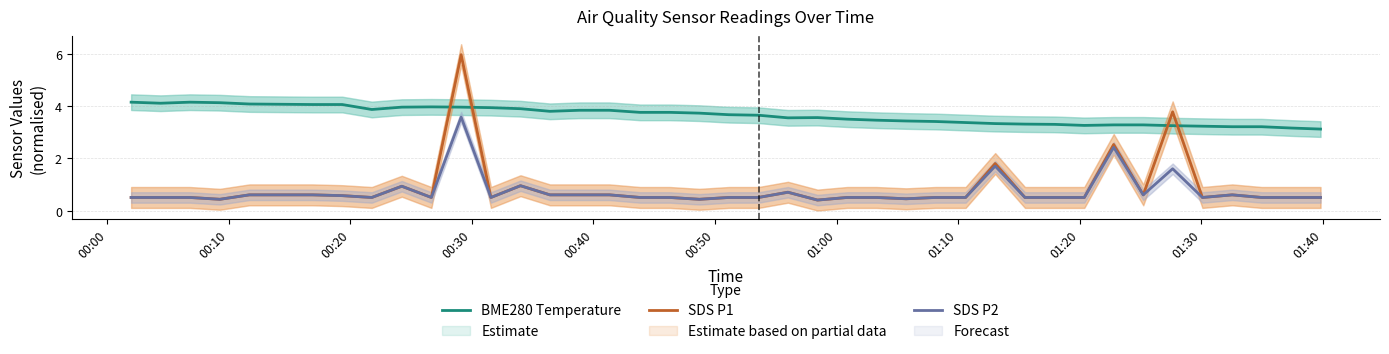

What is the highest value of the SDS P1 series?

6.0